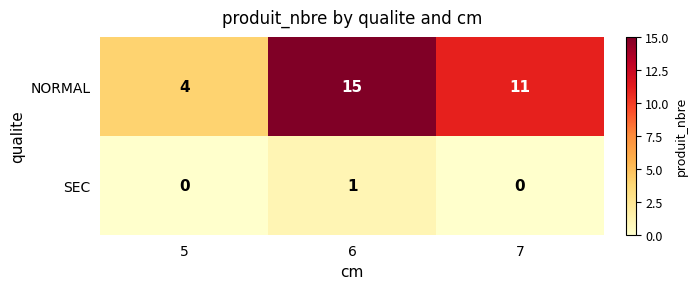

Reading left to right, extract all data points from this chart.

NORMAL: 4	15	11
SEC: 0	1	0